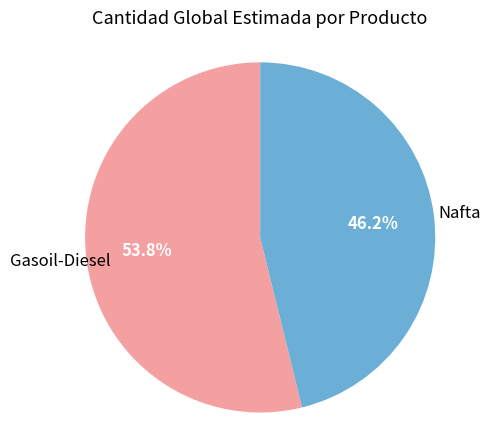

Is there any slice that represents more than half of the pie?

Yes